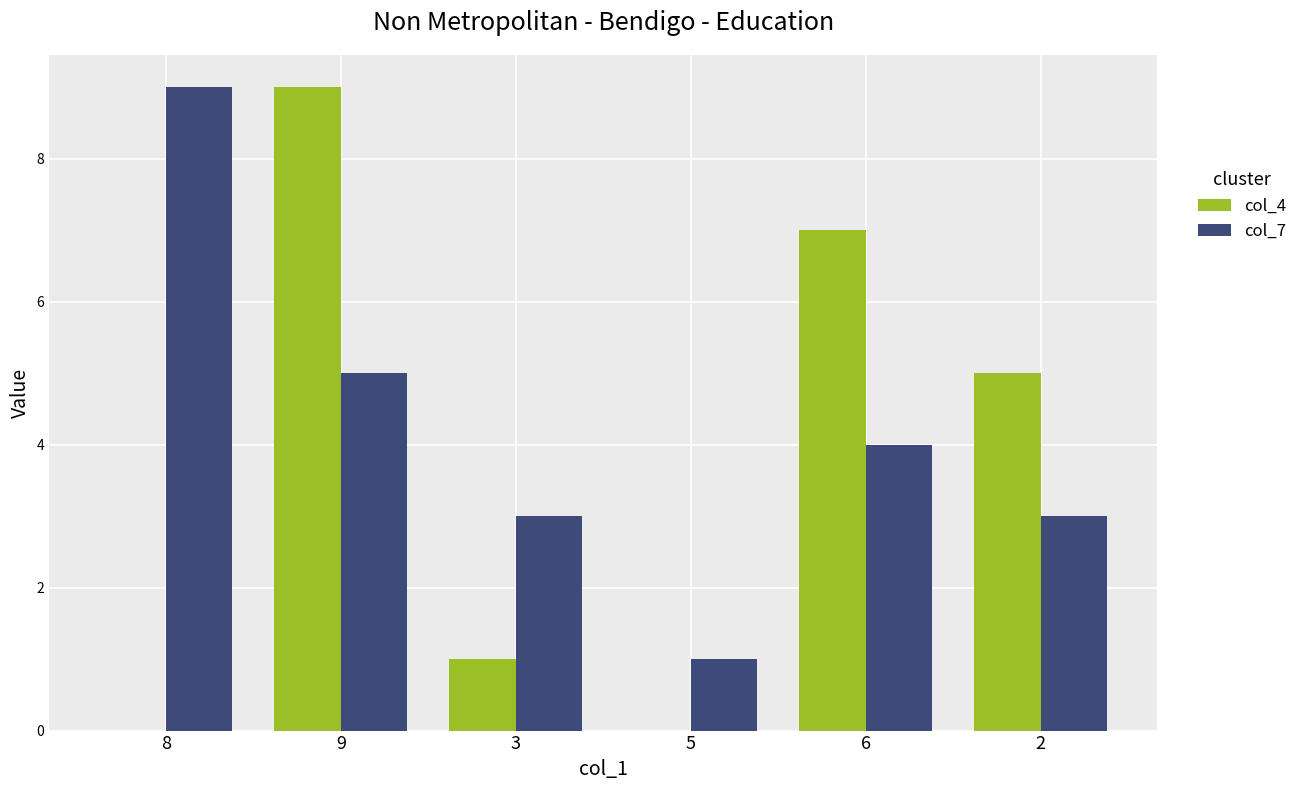

Between 5 and 6, which series saw the biggest shift?

col_4